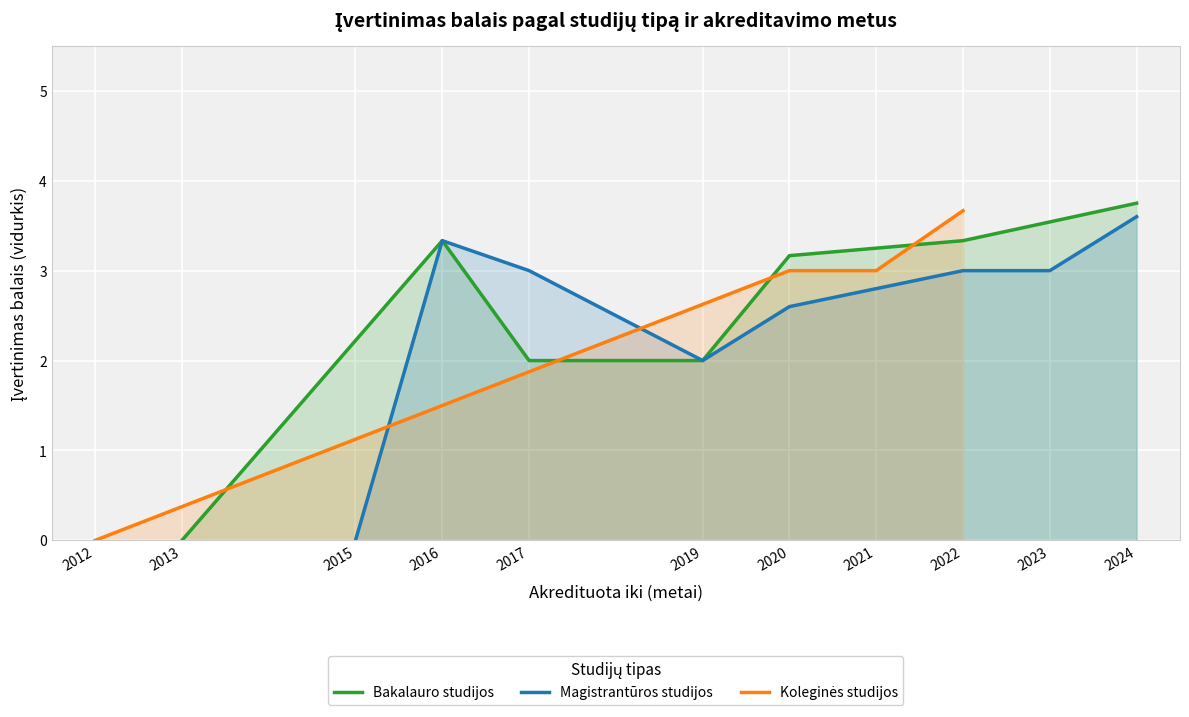

The Bakalauro studijos series shows 2.0 at 2019. True or false?

True